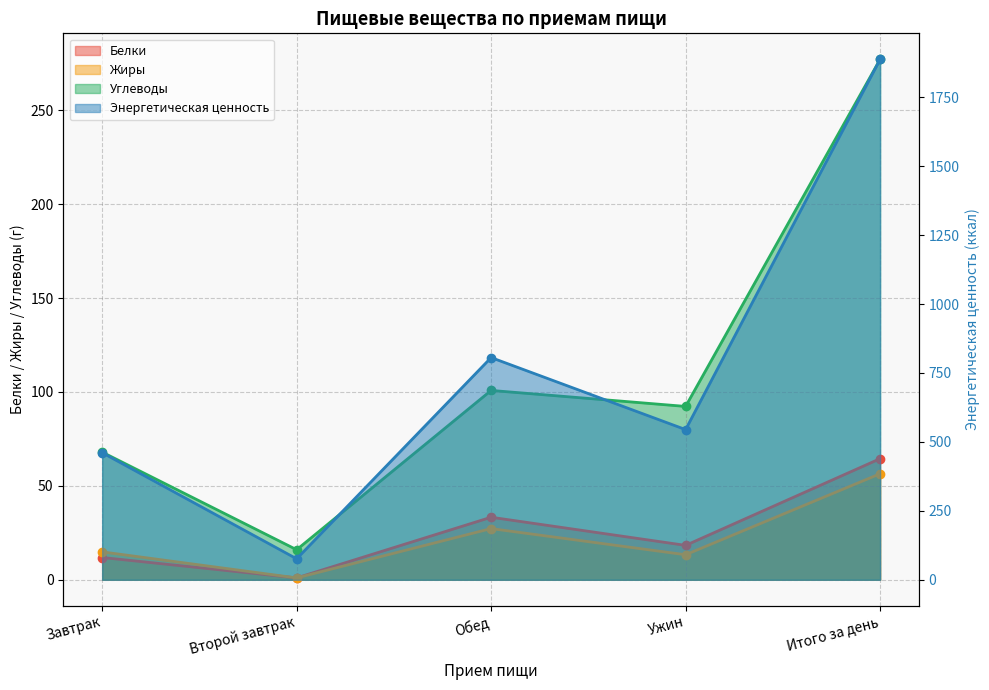

Between Обед and Итого за день, which series saw the biggest shift?

Энергетическая ценность